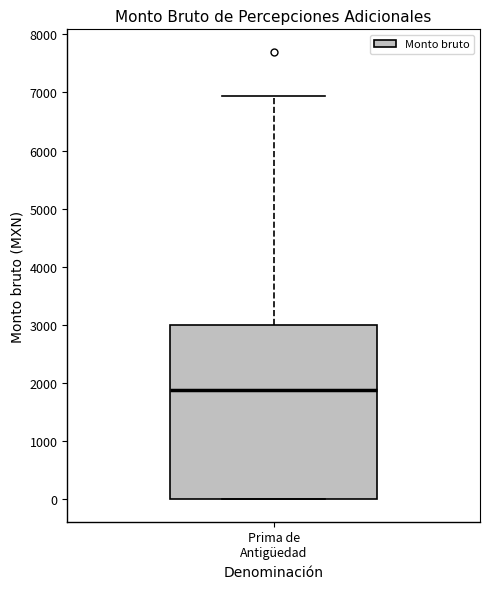

Transcribe this box plot: give where the median line is, the range the box spans, and where the two whiskers end, as read against the y-axis. The values are not printed on the chart, so give them approximately, as read against the axis.

median 1900, box 0 to 3000, whiskers 0 to 6900